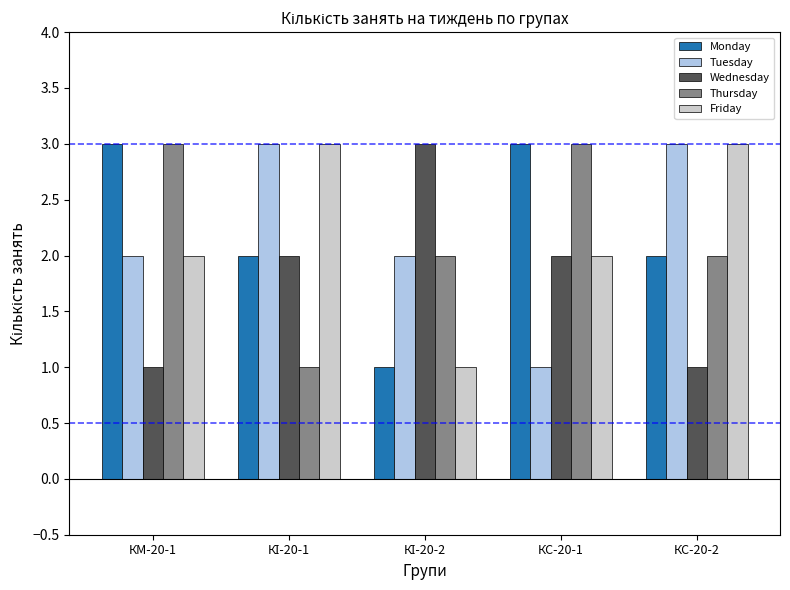

Reading left to right, what are all the values shown in this chart?

Monday: 3	2	1	3	2
Tuesday: 2	3	2	1	3
Wednesday: 1	2	3	2	1
Thursday: 3	1	2	3	2
Friday: 2	3	1	2	3